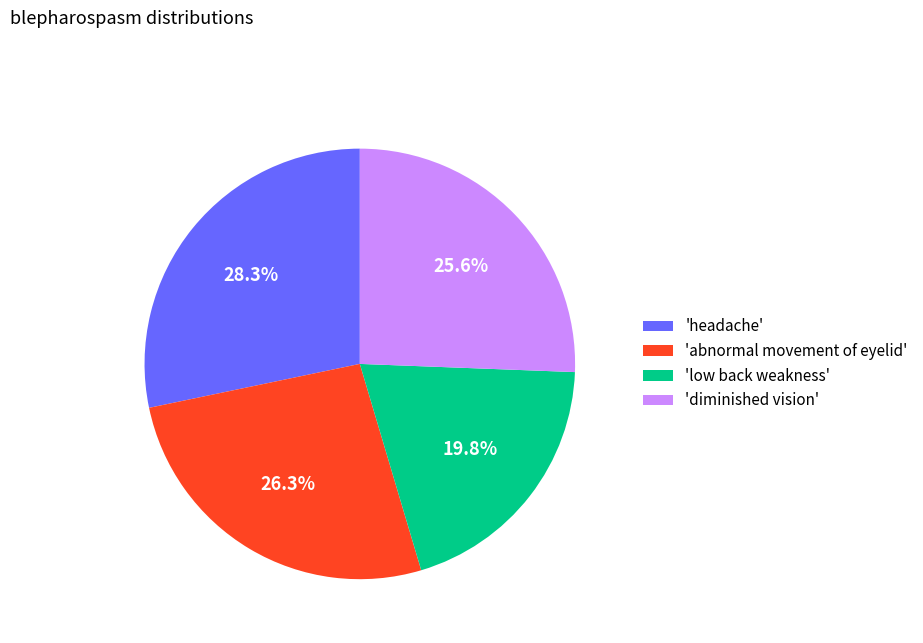

Rank the categories by value from lowest to highest.

'low back weakness', 'diminished vision', 'abnormal movement of eyelid', 'headache'